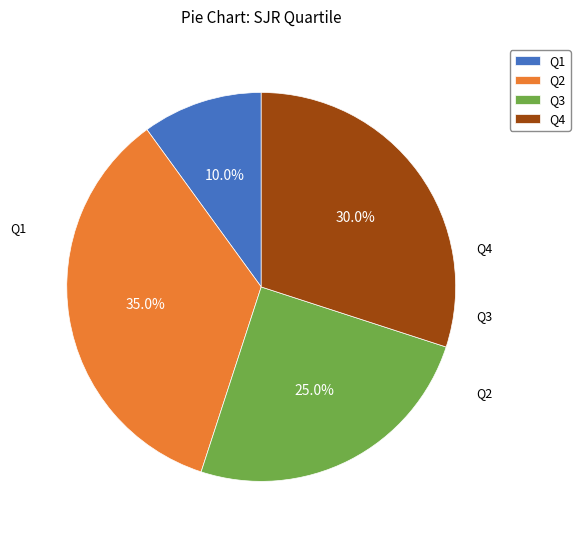

How many segments does this pie chart have?

4